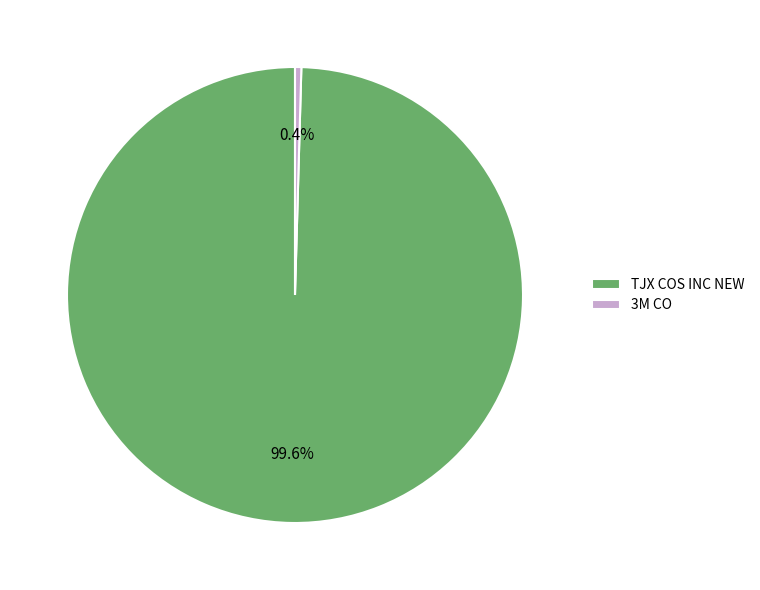

Which category has the smallest portion of the pie?

3M CO